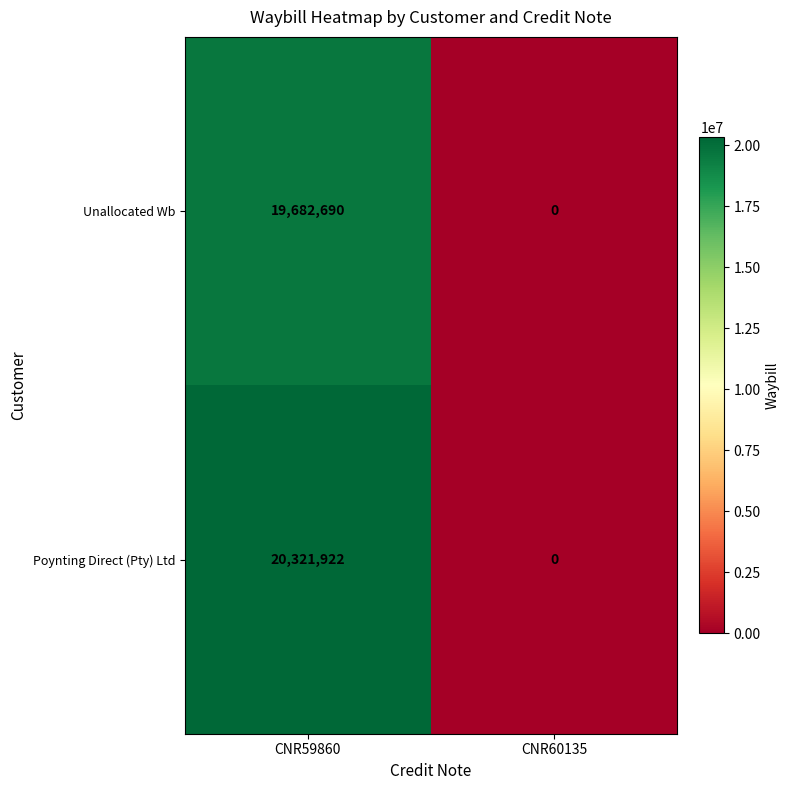

What is the difference between the highest and lowest values at CNR59860?

639232